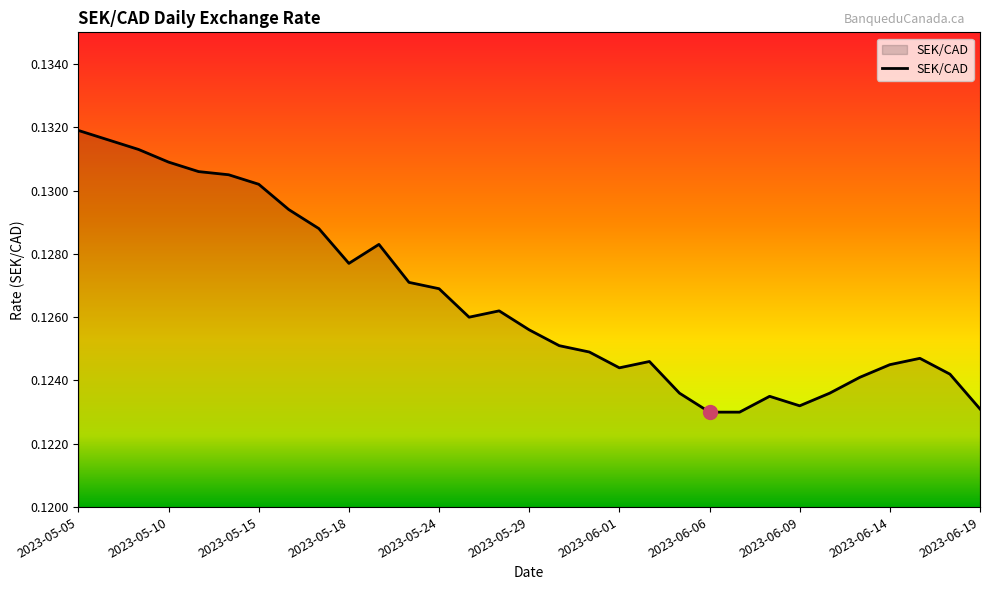

What is the maximum value shown in the chart?

0.1